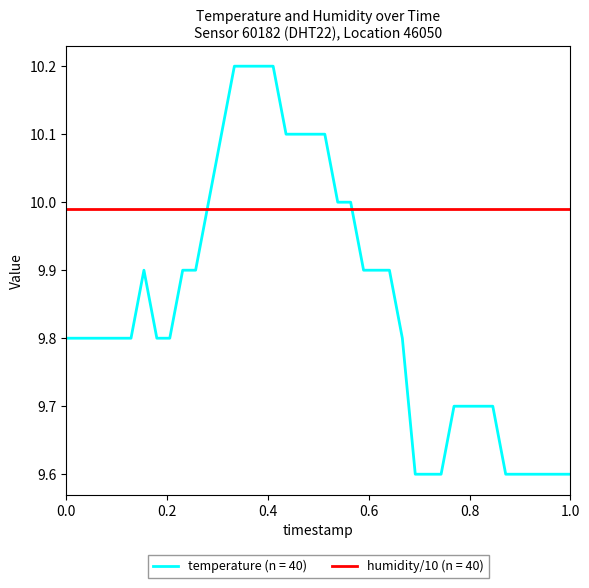

List the series in order of their overall mean, lowest first.

temperature (n = 40), humidity/10 (n = 40)